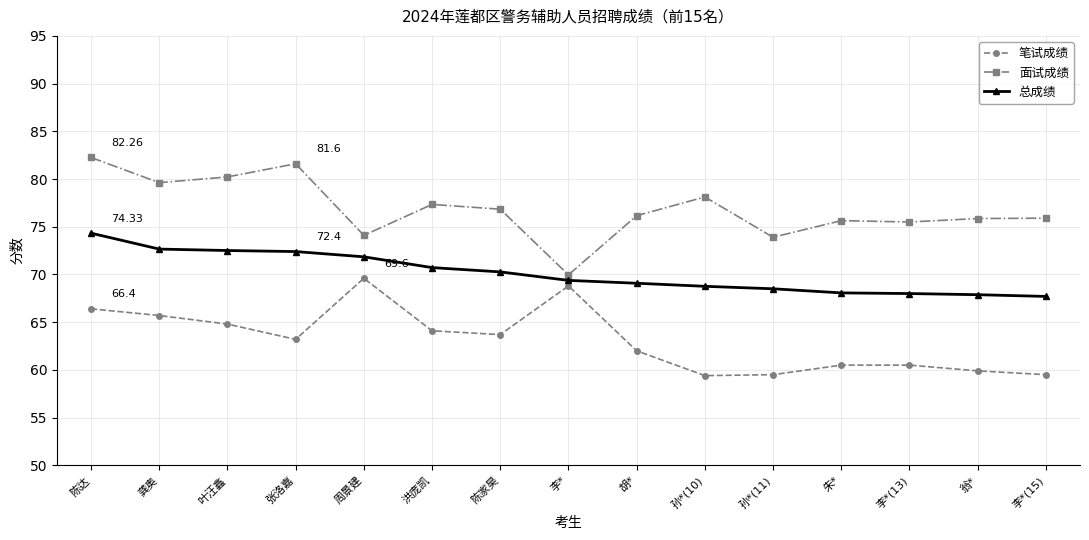

What is the total value across all series at 胡*?

207.2